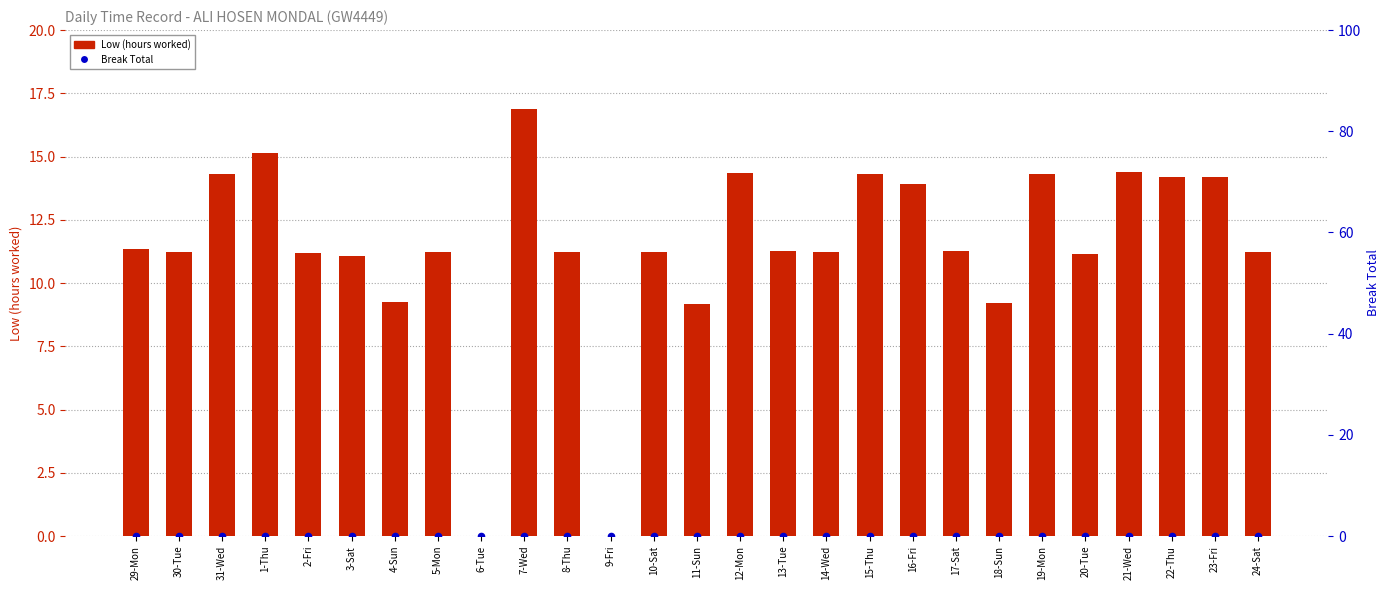

Which series has the largest total across all categories?

Low (hours worked)